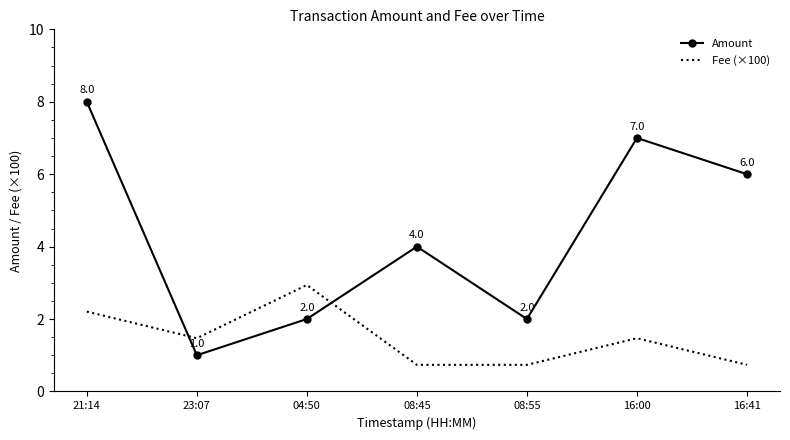

What position from the right is 08:55?

3